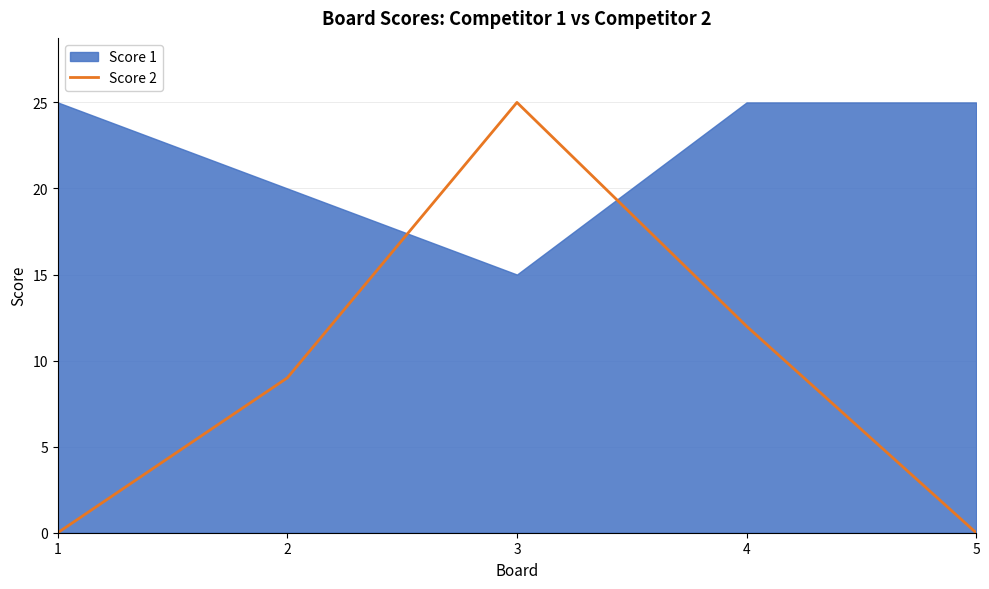

Which has a higher value, 4 or 2?

4